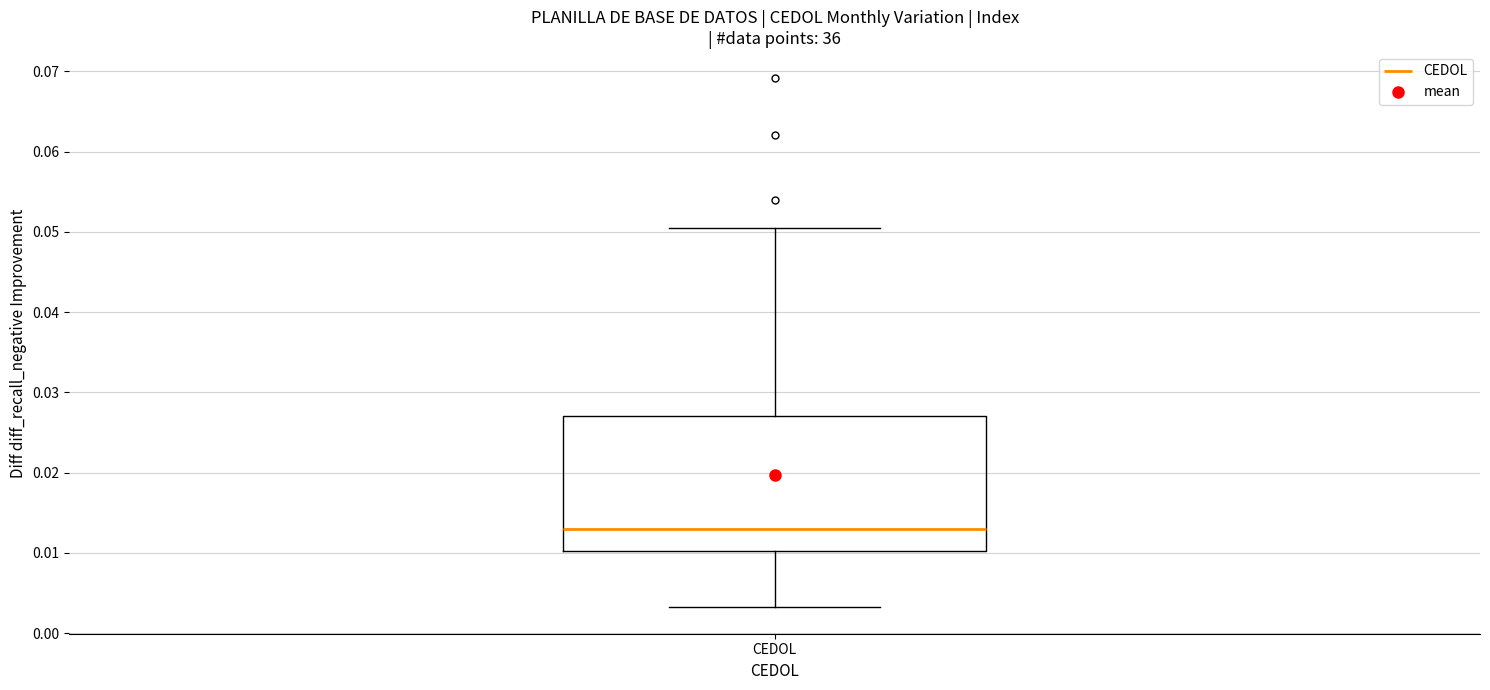

Read this box plot against the y-axis: the position of the median line, the range covered by the box, and the ends of both whiskers. The values are not printed on the chart, so give them approximately, as read against the axis.

median 0.013, box 0.010 to 0.027, whiskers 0.003 to 0.051